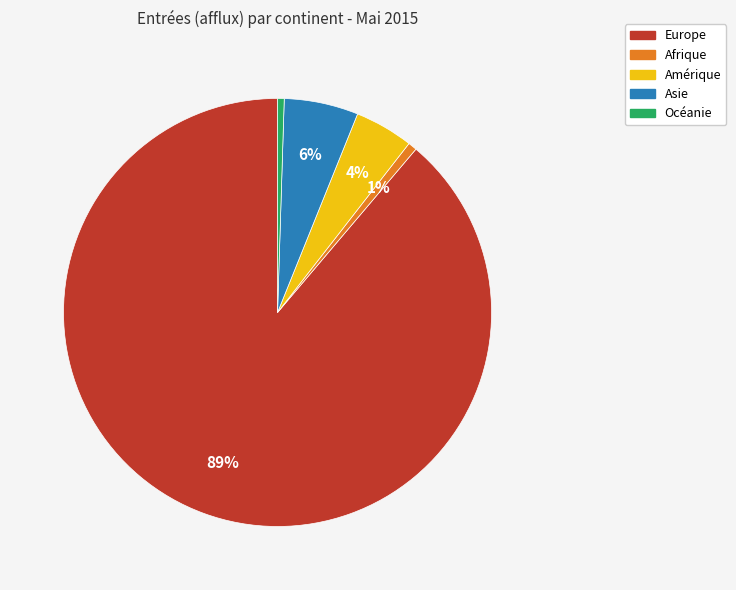

Is there a majority slice in this chart?

Yes